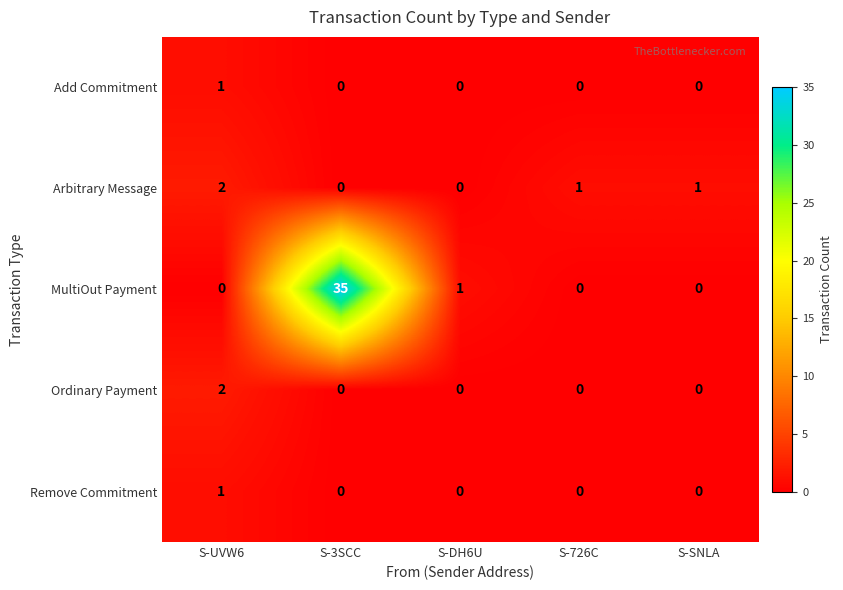

At which category is the sum across all series the highest?

S-3SCC